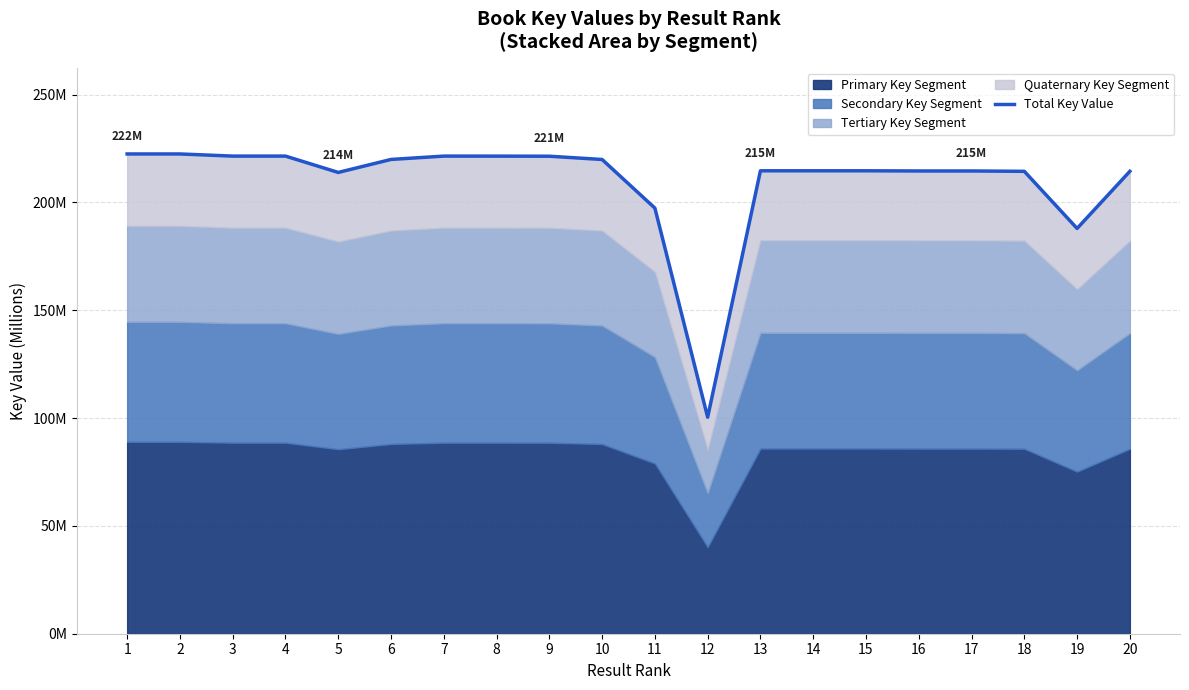

The value at 7 is 112.5. True or false?

False